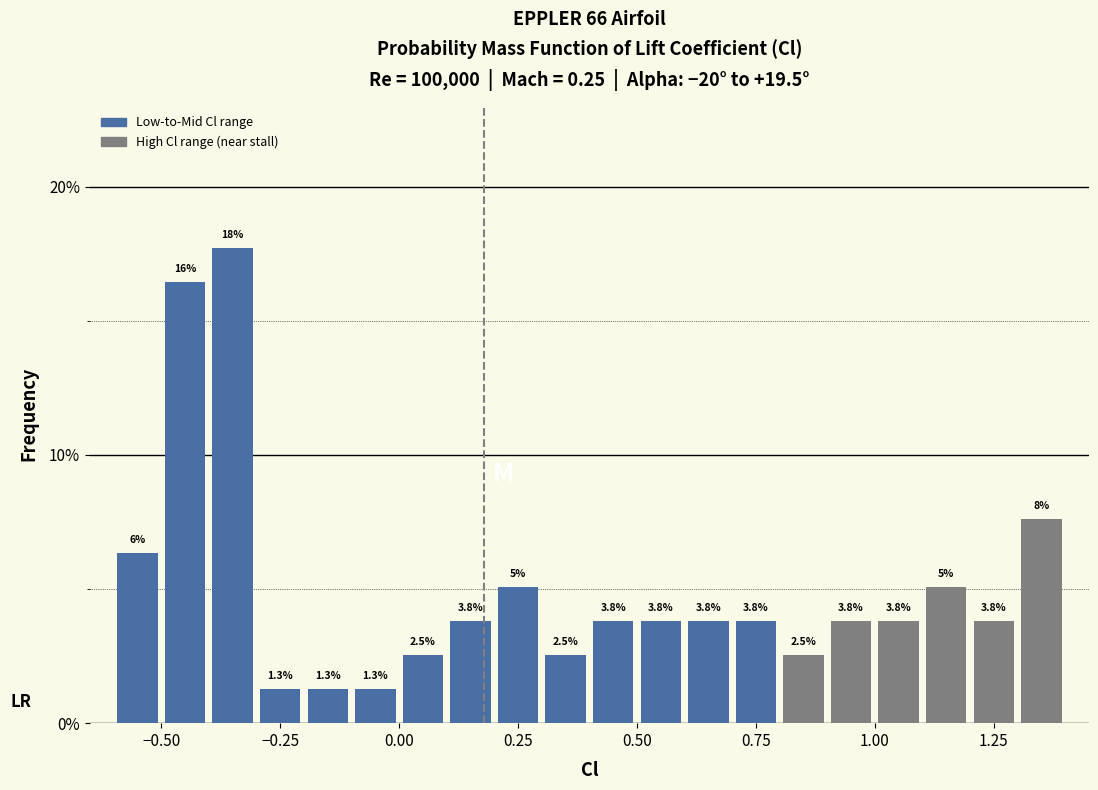

Around what value on the x-axis is the tallest bar? Give the approximate position of its centre, as read against the axis.

-0.35